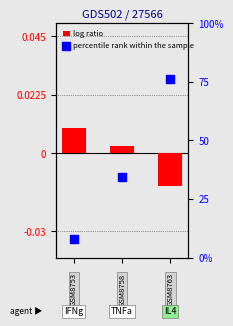

What are all the series names shown in the legend?

log ratio, percentile rank within the sample